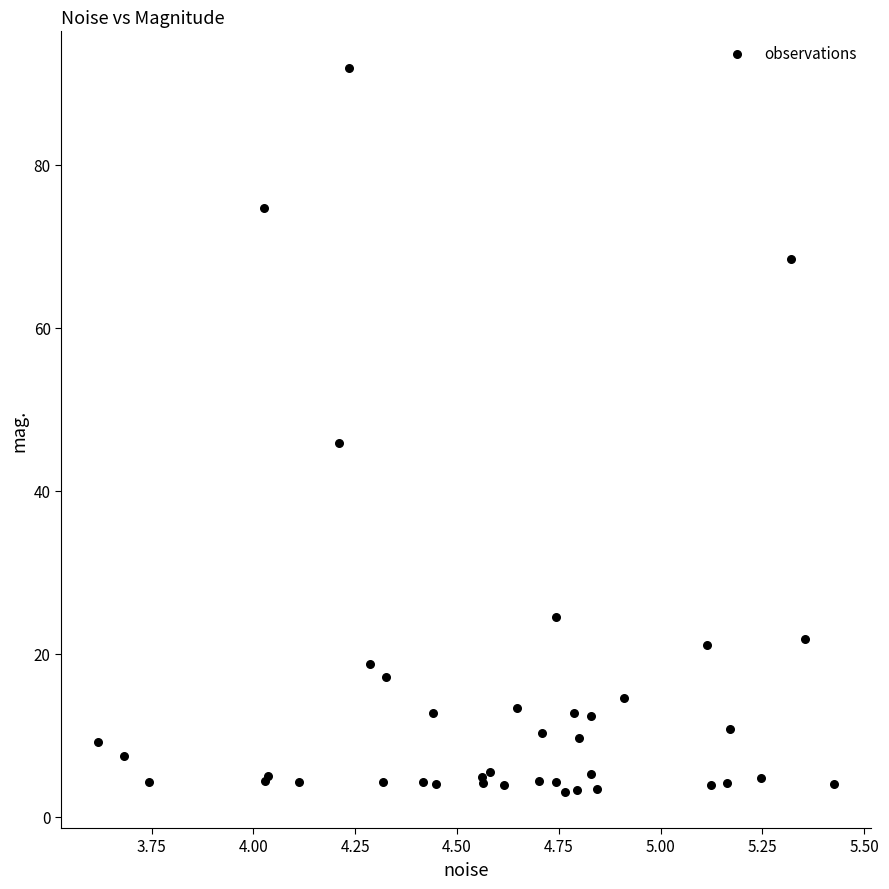

What Y value in the scatter plot is closest to 47?

45.8